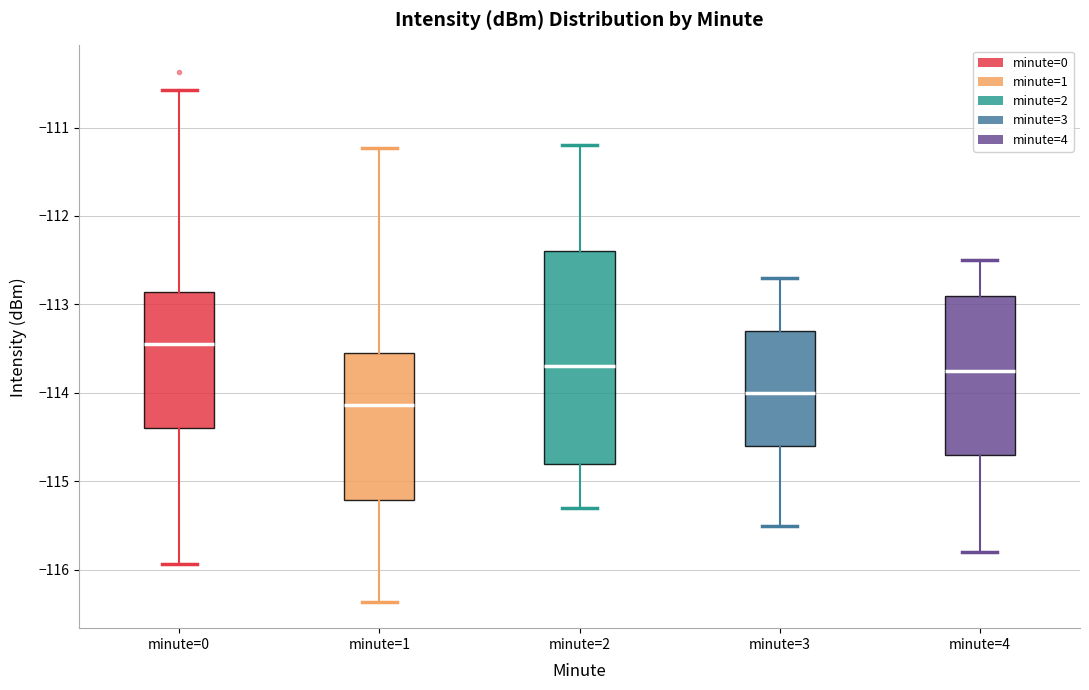

Reading left to right, transcribe this box plot: for each box, give where its median line is, the range the box spans, and where its two whiskers end, as read against the y-axis. The values are not printed on the chart, so give them approximately, as read against the axis.

minute=0: median -113.4, box -114.4 to -112.9, whiskers -115.9 to -110.6
minute=1: median -114.1, box -115.2 to -113.5, whiskers -116.4 to -111.2
minute=2: median -113.7, box -114.8 to -112.4, whiskers -115.3 to -111.2
minute=3: median -114.0, box -114.6 to -113.3, whiskers -115.5 to -112.7
minute=4: median -113.7, box -114.7 to -112.9, whiskers -115.8 to -112.5